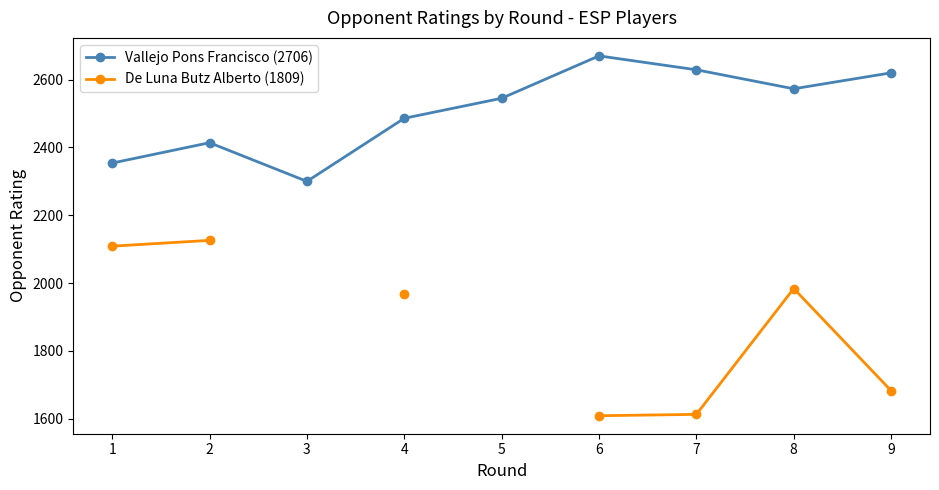

True or false: De Luna Butz Alberto (1809) and Vallejo Pons Francisco (2706) cross at least once.

False